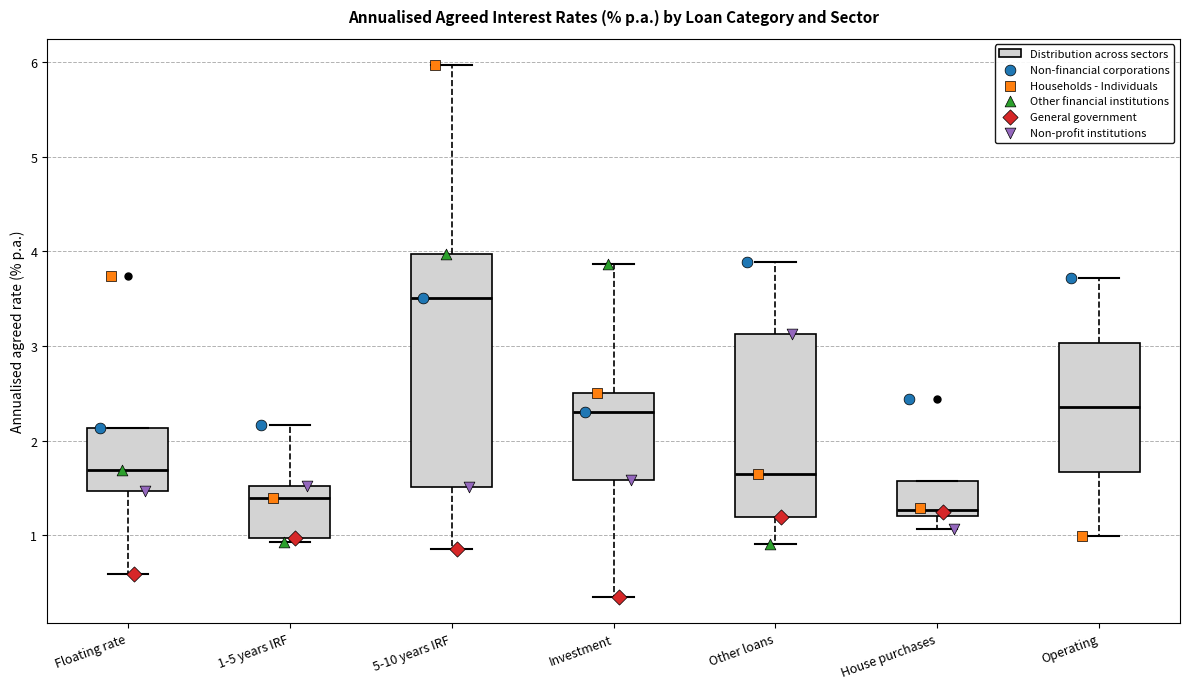

Where does the upper whisker of the box for Investment end on the y-axis? The values are not printed on the chart, so give them approximately, as read against the axis.

3.9